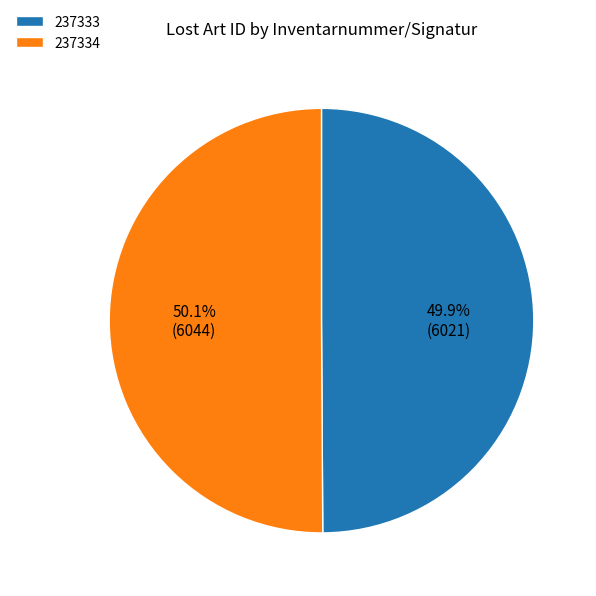

What is the total percentage of 237333 and 237334?

100.0%